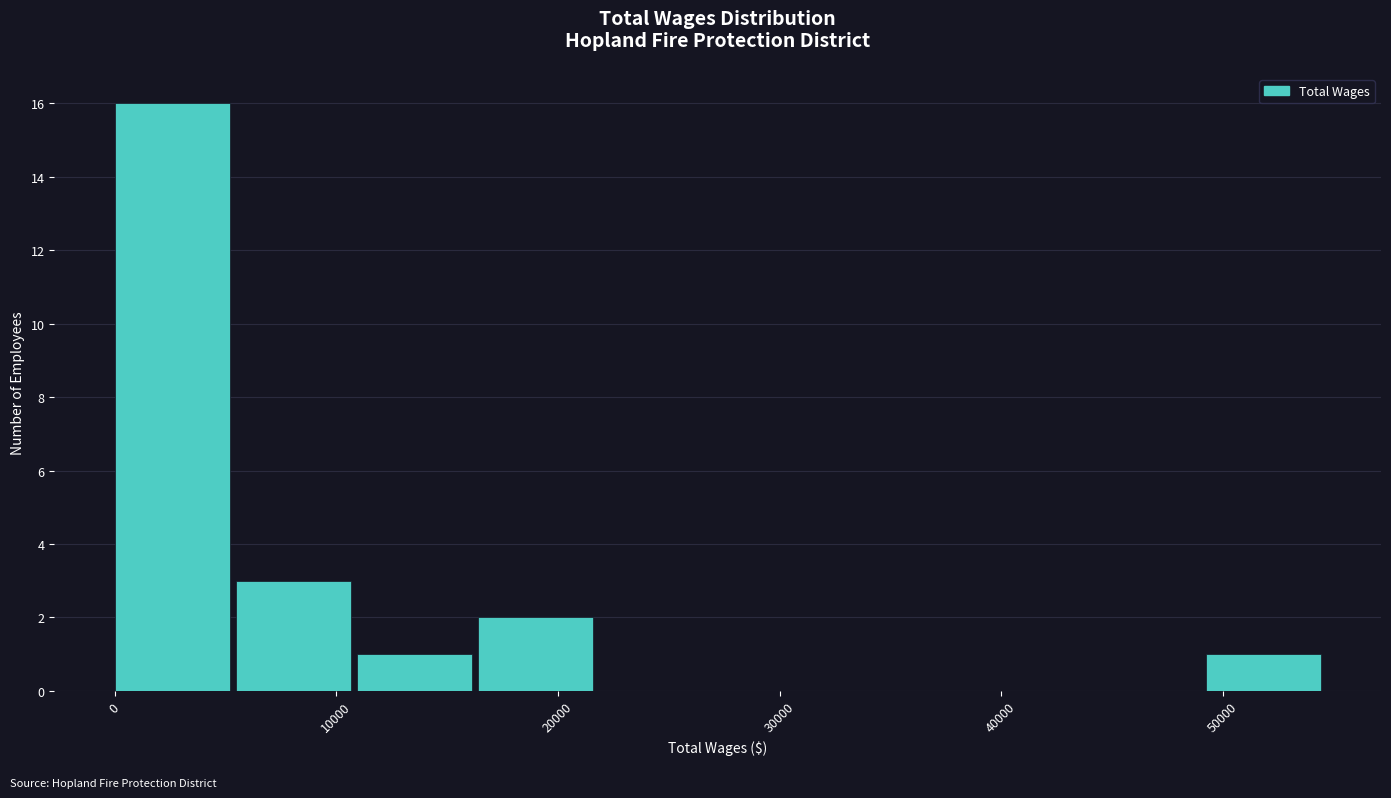

How tall is the bar that spans 49000 to 55000 on the x-axis? Neither the bar edges nor the heights are printed on the chart, so give them approximately, as read against the axes.

1